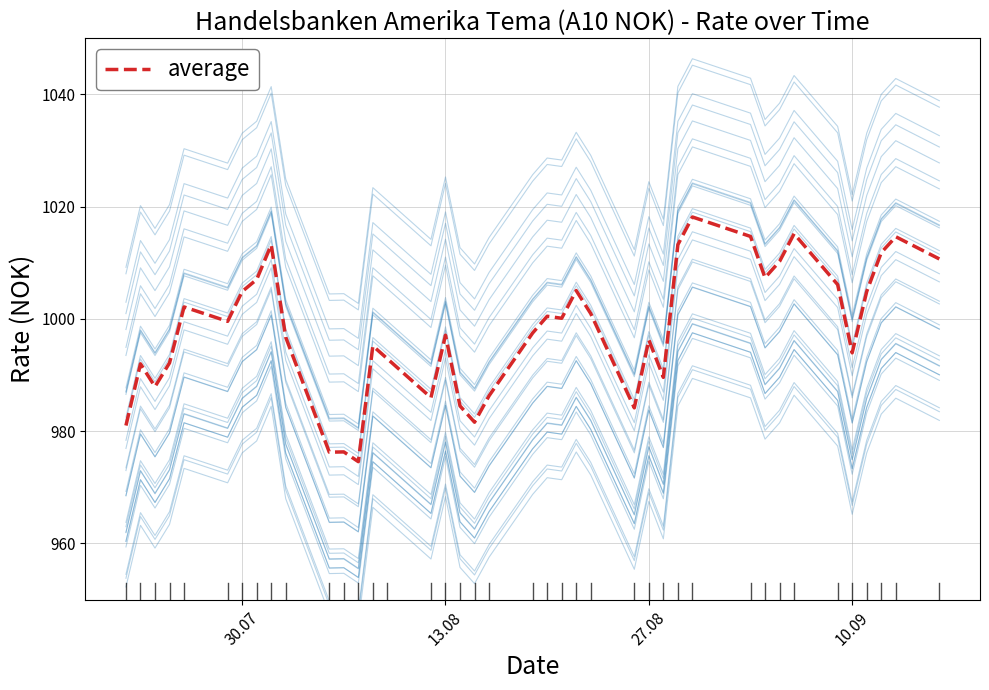

True or false: average has a value of 599.7 at 27.08.

False